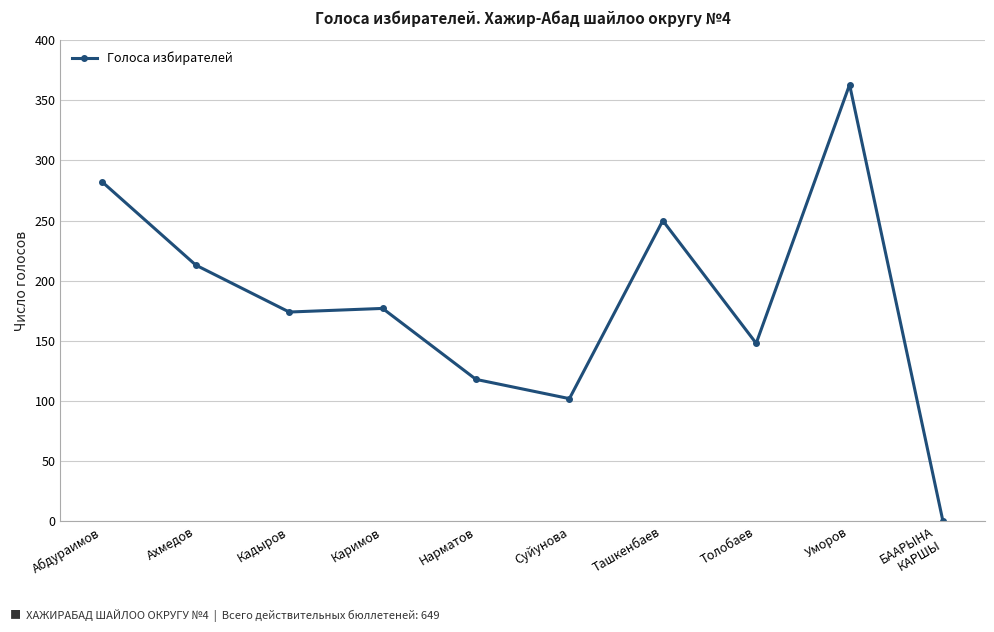

What is the label of the 2nd point from the left?

Ахмедов